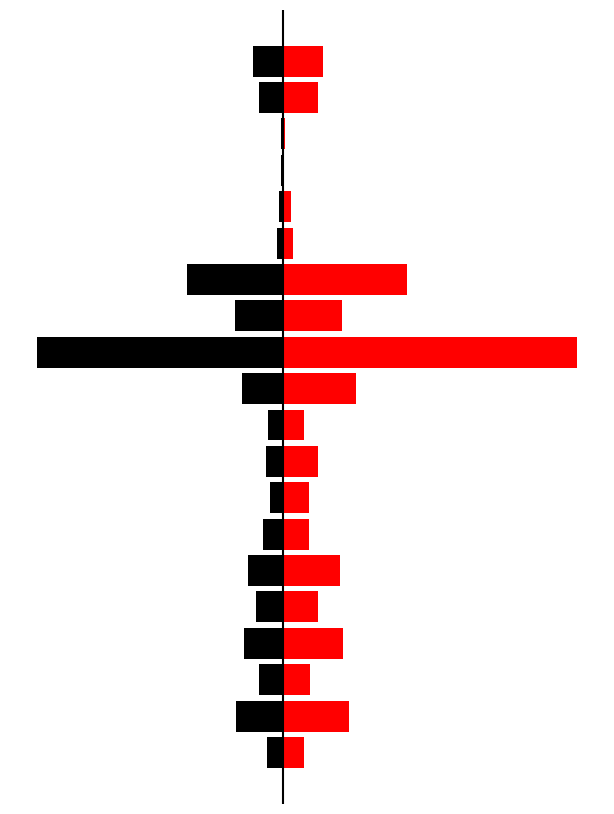

Is the value of 男_受診者数 at 4 greater than the value of 女_受診者数 at 9?

No